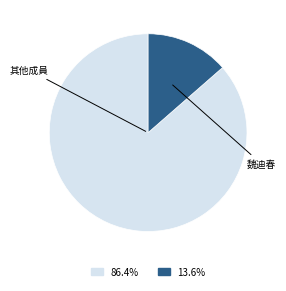

Is there a majority slice in this chart?

Yes